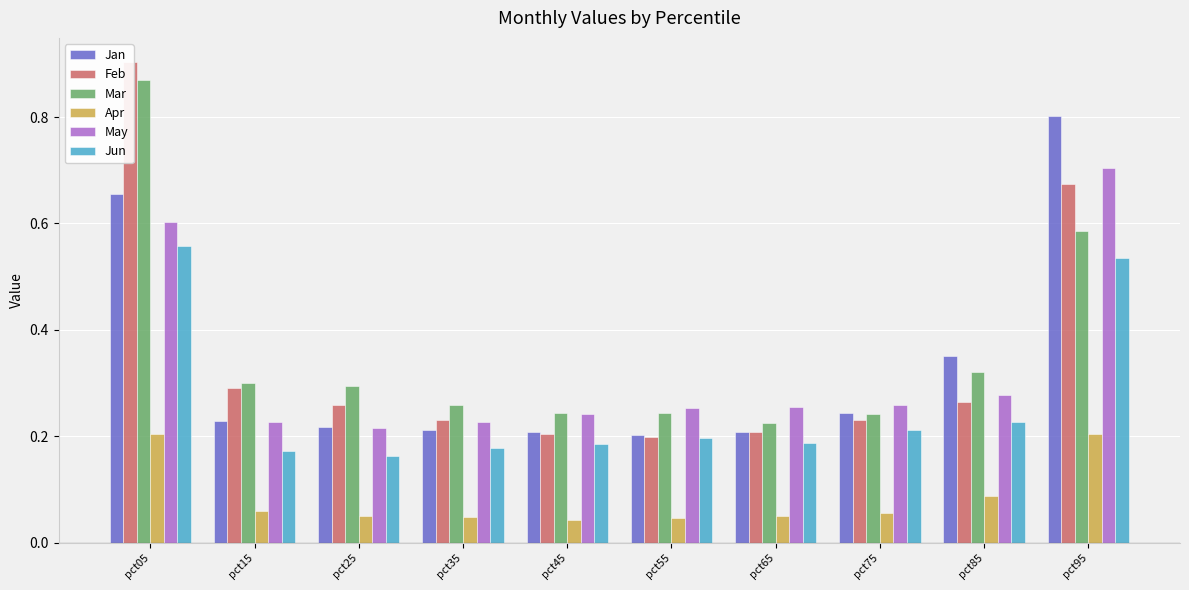

What is the difference between the highest and lowest values at pct55?

0.2